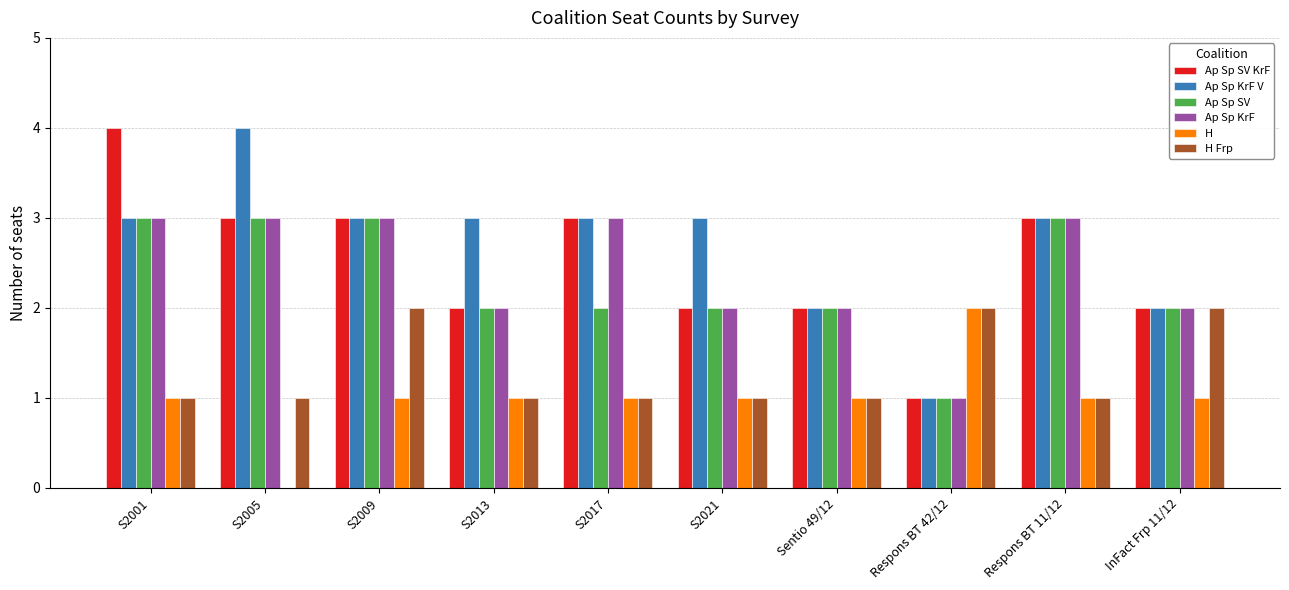

True or false: Ap Sp SV has a value of 2 at Sentio 49/12.

True